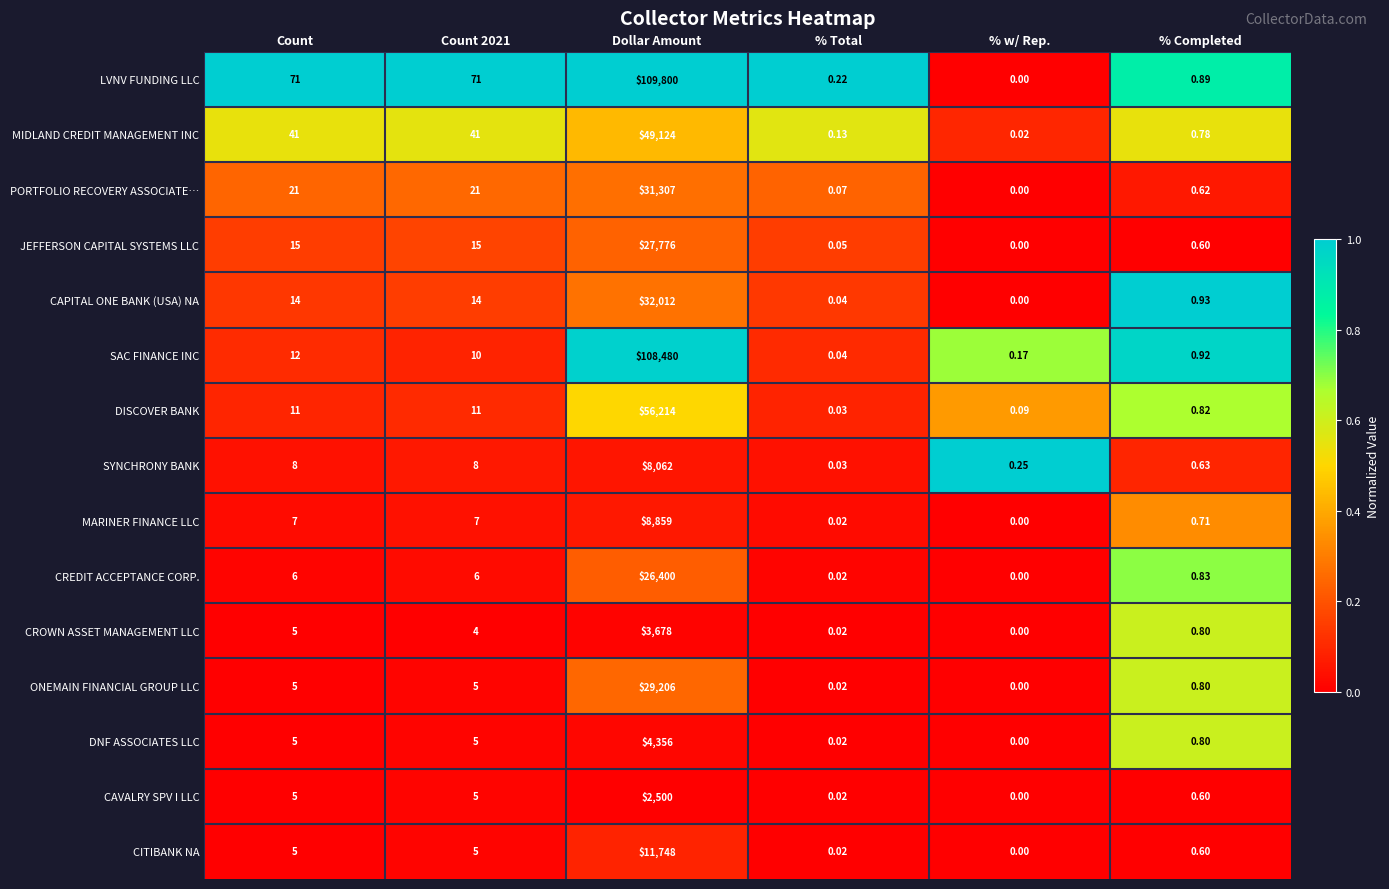

How many values in the CREDIT ACCEPTANCE CORP. series are below 6?

3